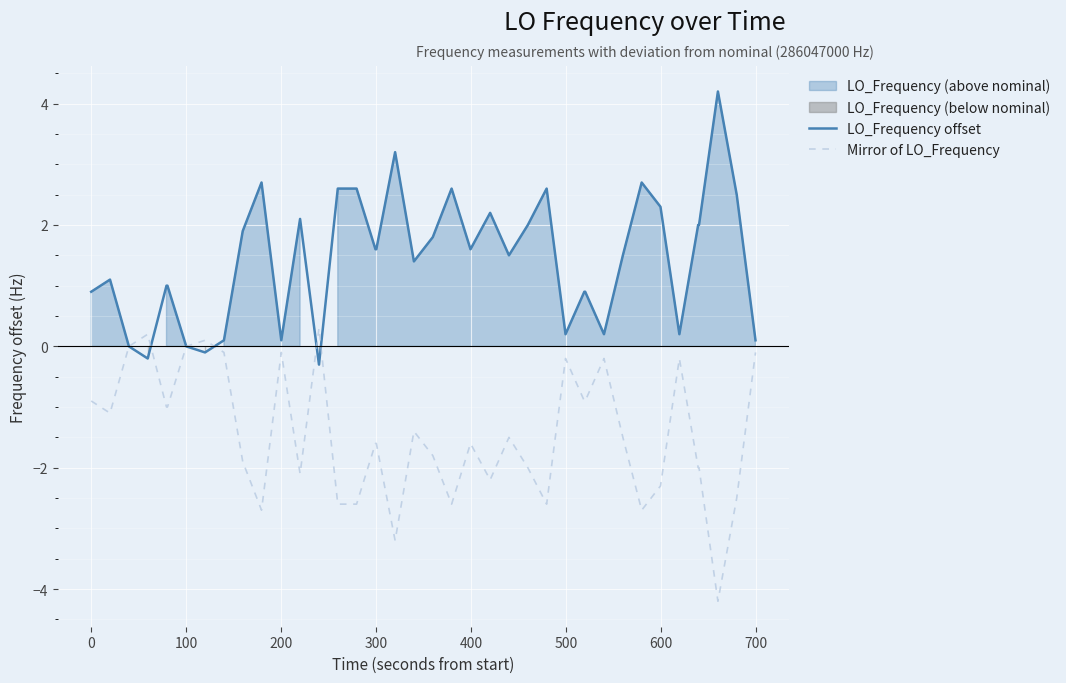

What is the maximum value shown in the chart?

4.2